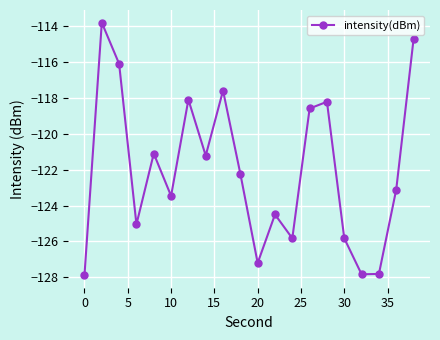

How many interior local peaks (higher than both neighbors) does the data have?

6